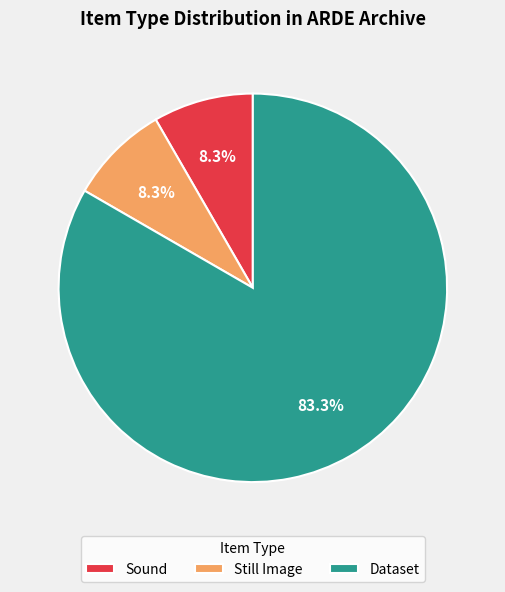

What is the ratio of the value at Dataset to the value at Sound?

10.0